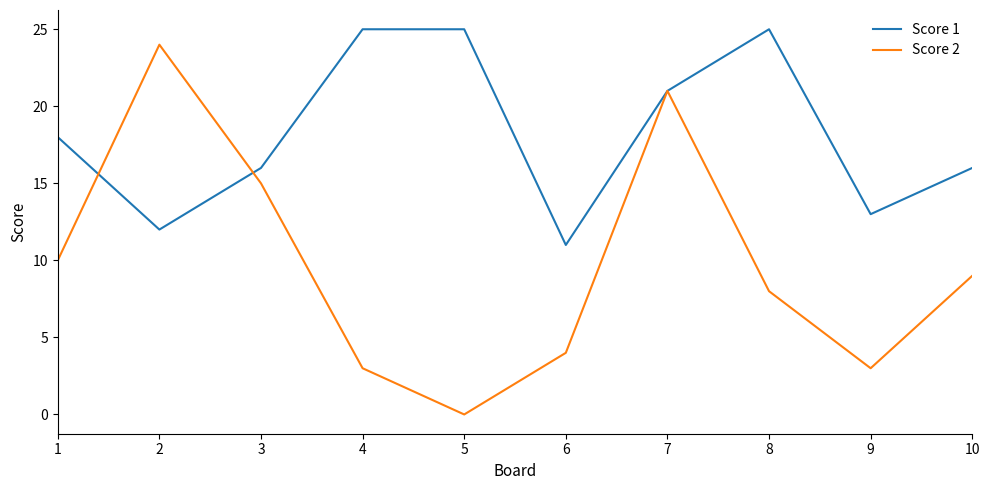

True or false: Score 2 and Score 1 intersect in this chart.

True